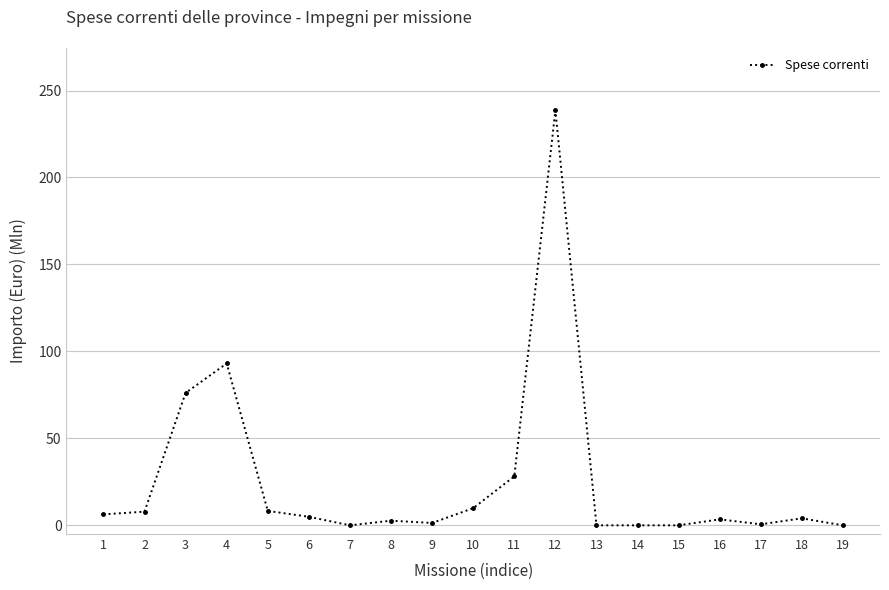

What is the value of the 4th point from the left?

93.1